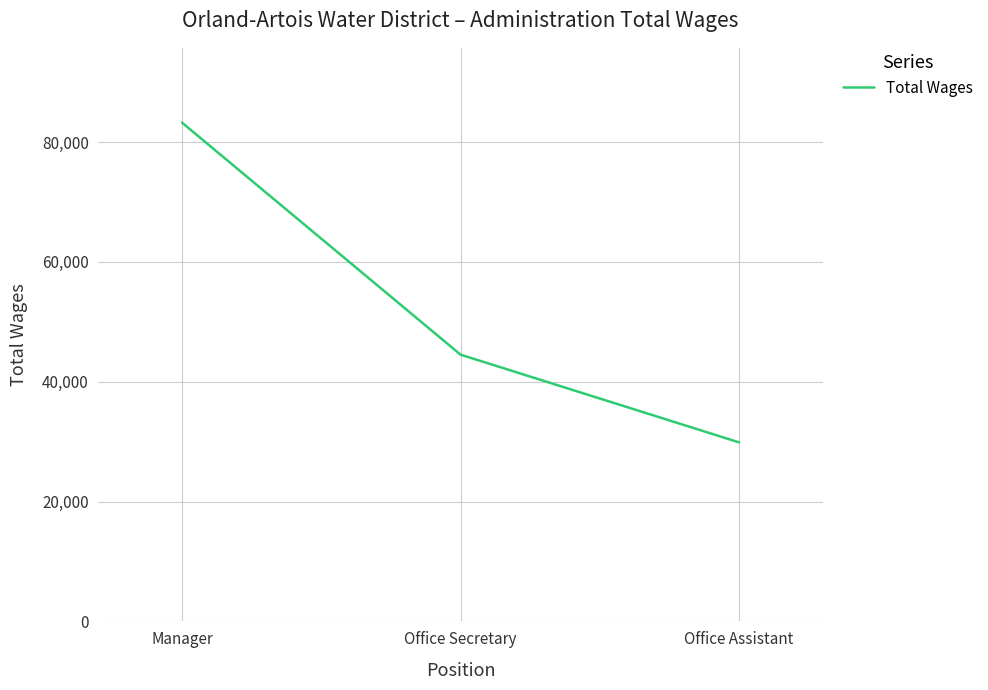

List the labels in order of value, largest first.

Manager, Office Secretary, Office Assistant